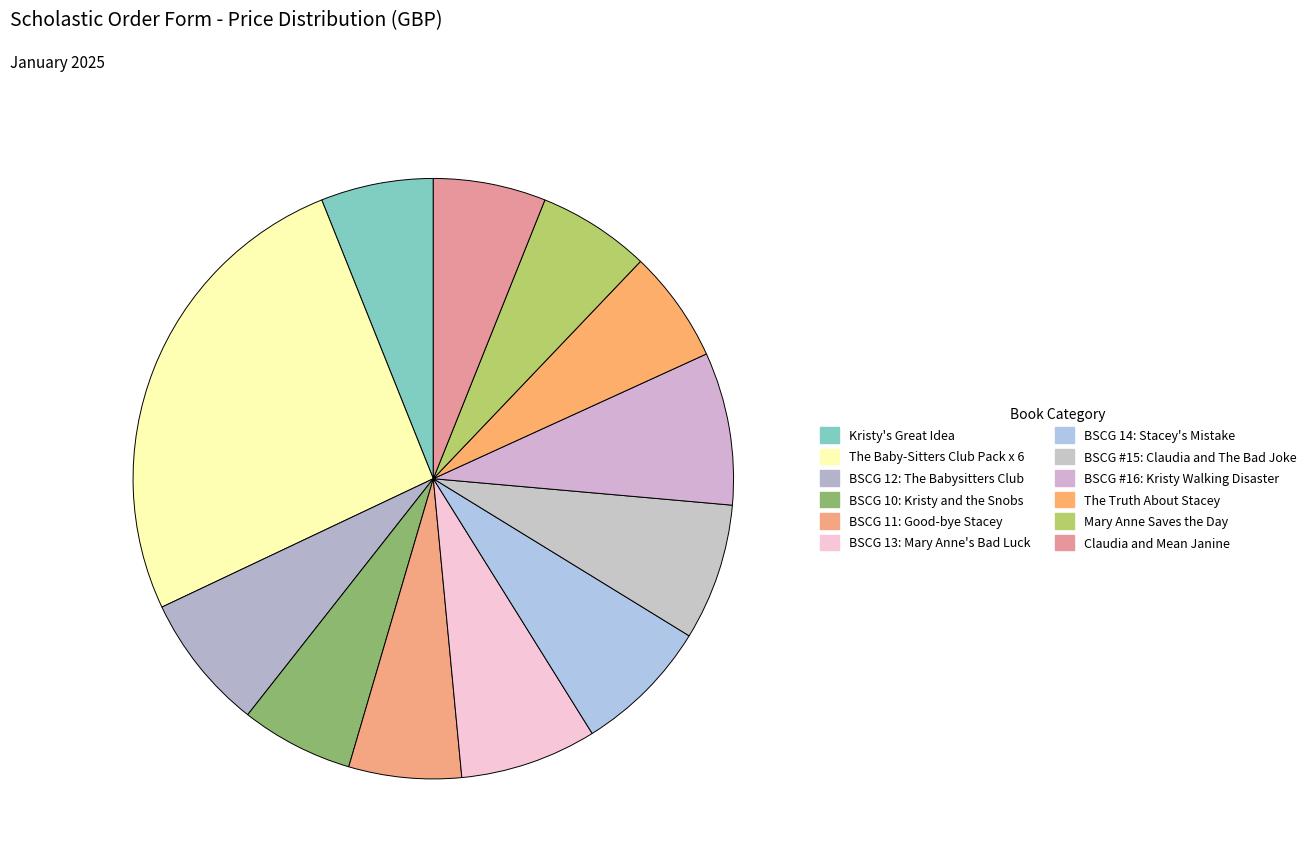

Do BSCG #16: Kristy Walking Disaster and The Truth About Stacey together represent more than half of the pie?

No